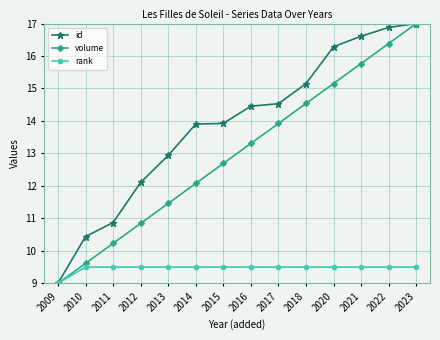

Does the chart display data point markers on the line(s)?

Yes